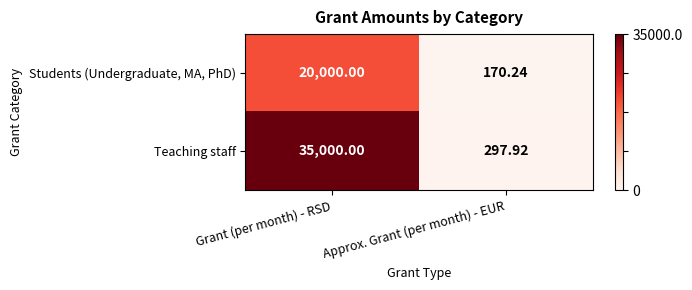

At which category does the chart reach its peak across all series?

Grant (per month) - RSD